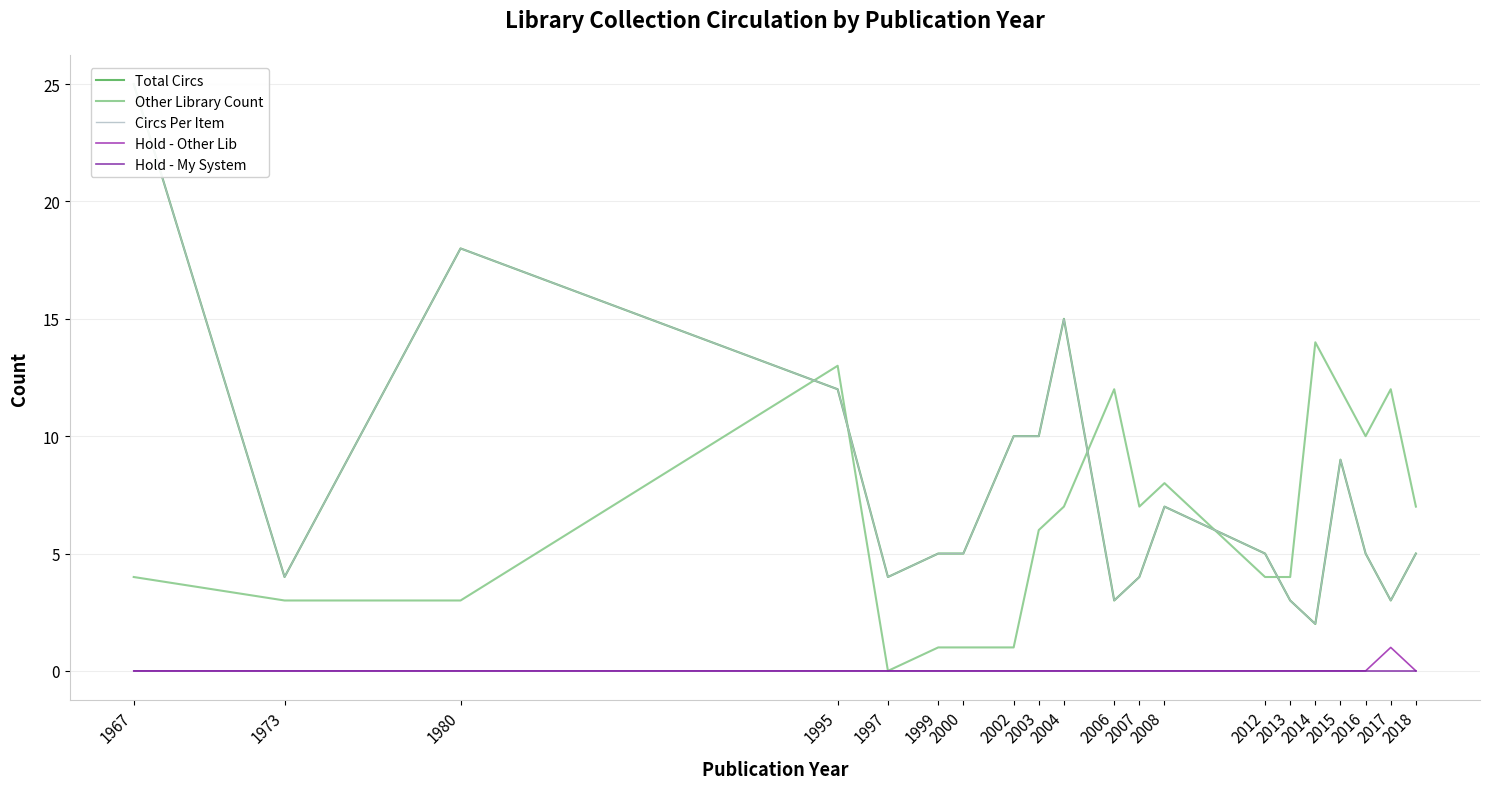

Which series changed the most between 2008 and 2012?

Other Library Count